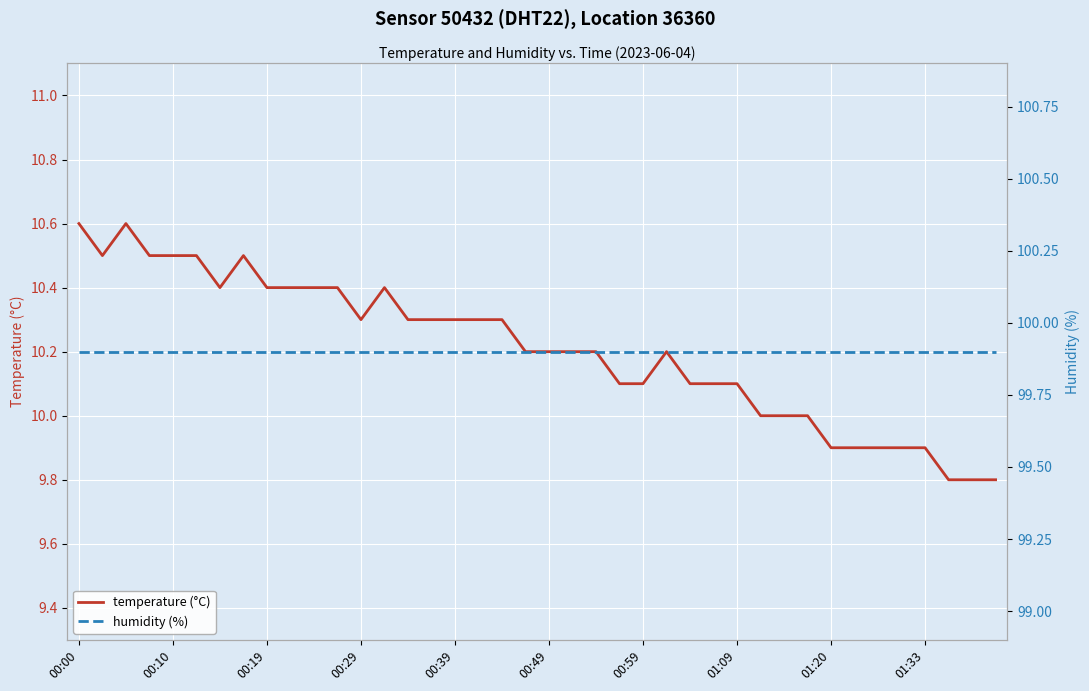

What is the value of the humidity (%) point at the 10th from the left?

99.9